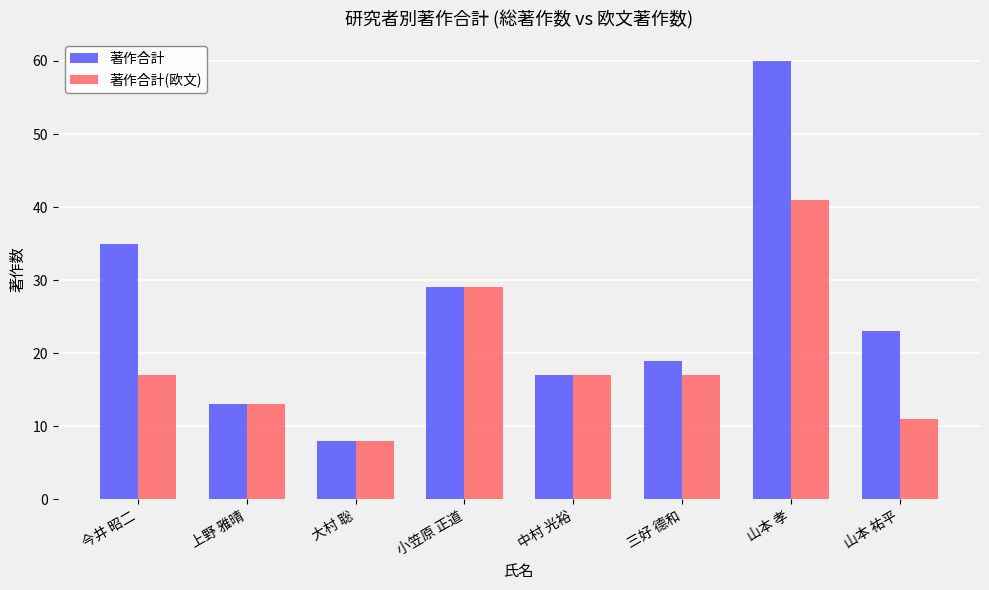

What is the average value of the 著作合計 series?

26